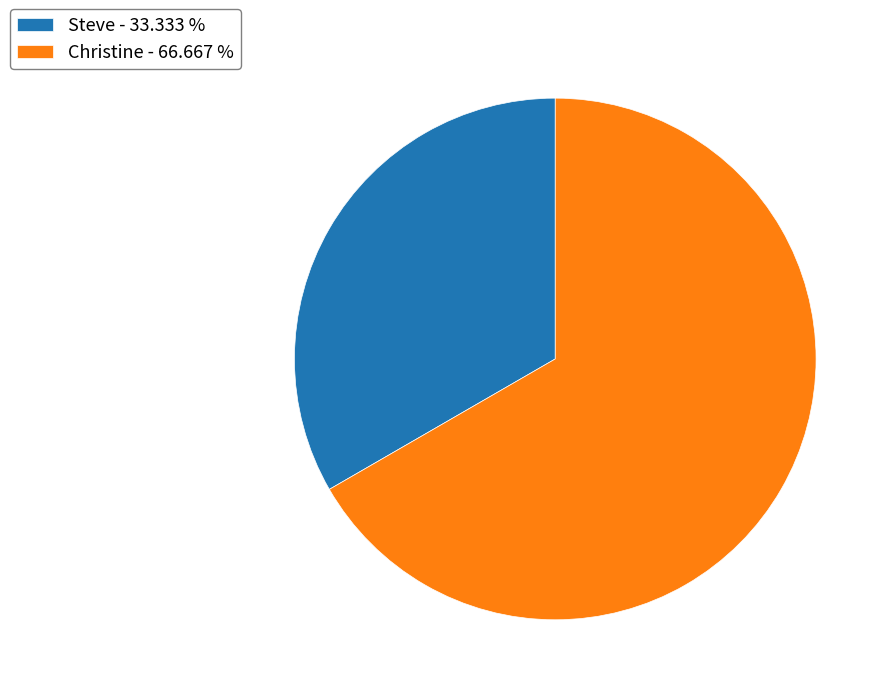

Combined, do Steve - 33.333 % and Christine - 66.667 % account for over 50%?

Yes